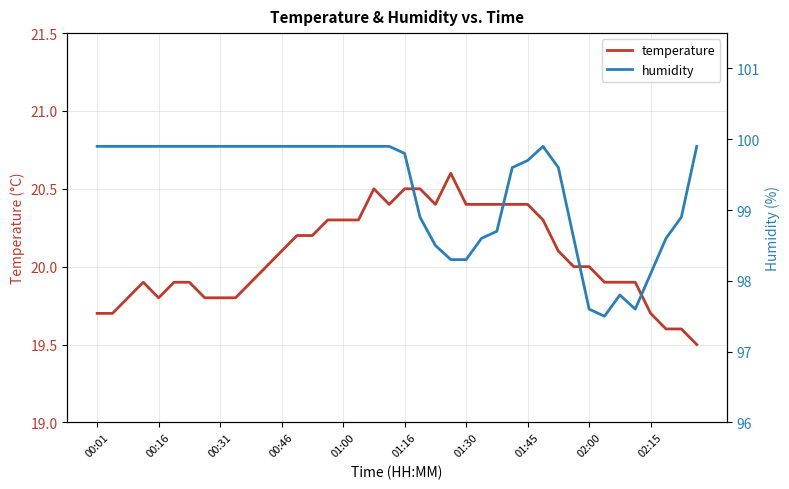

What is the difference between the highest and lowest values at 17?

79.6